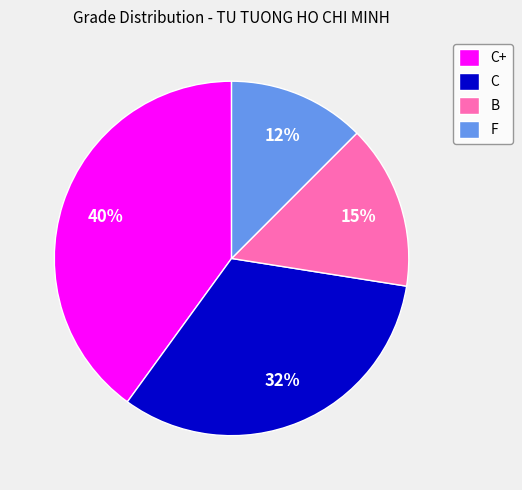

Is it true that B is 23% of the pie?

False